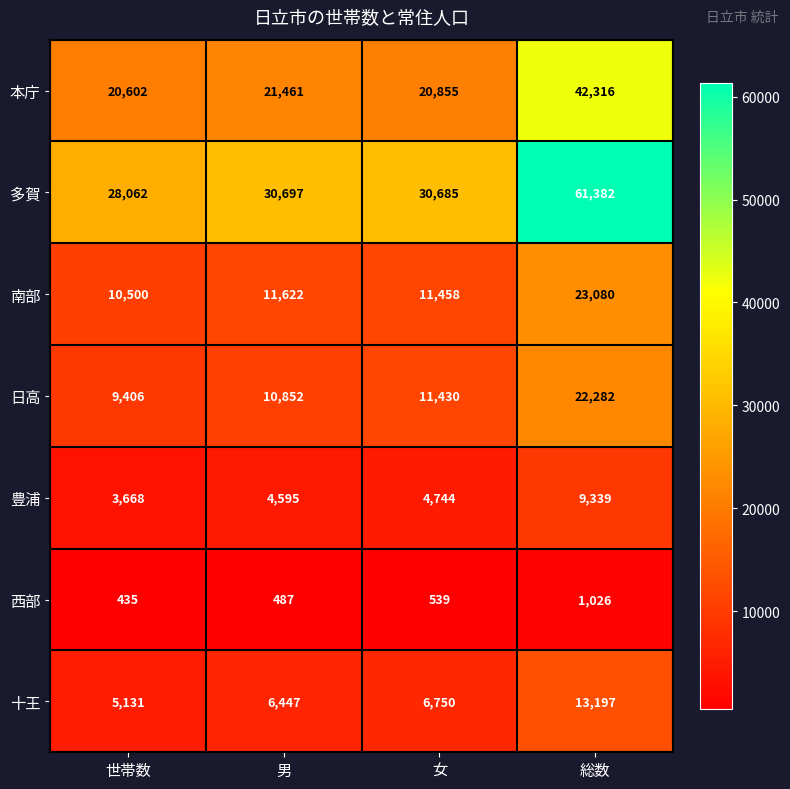

Rank the series by their maximum value, from lowest to highest.

西部, 豊浦, 十王, 日高, 南部, 本庁, 多賀